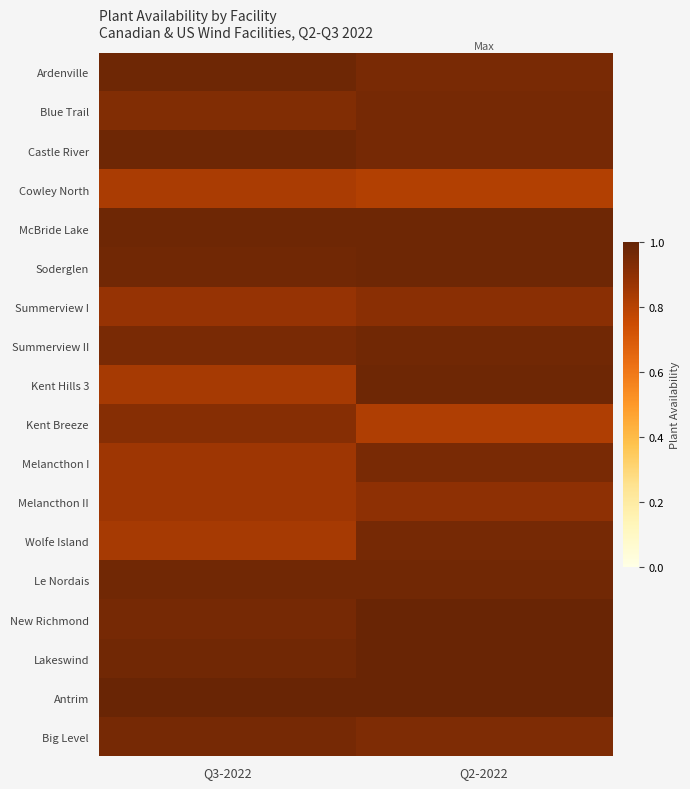

At how many categories does at least one series exceed 0?

2